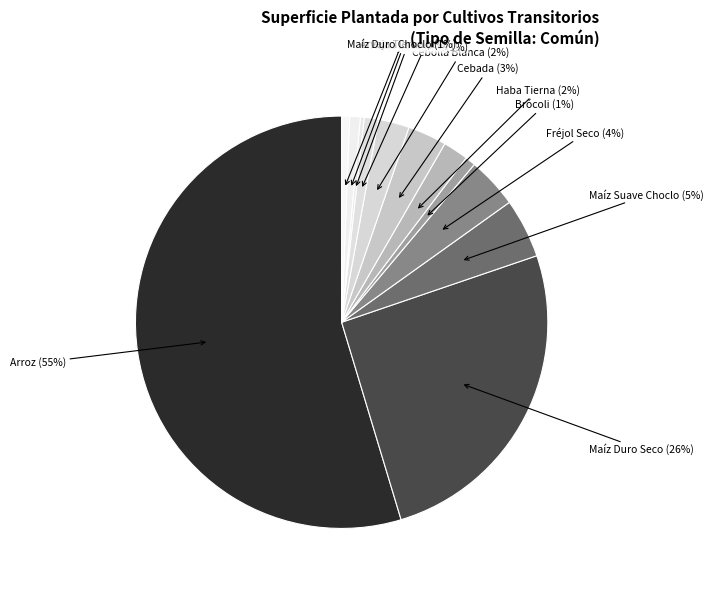

Which category has the smallest portion of the pie?

HABA SECA (GRANO SECO)